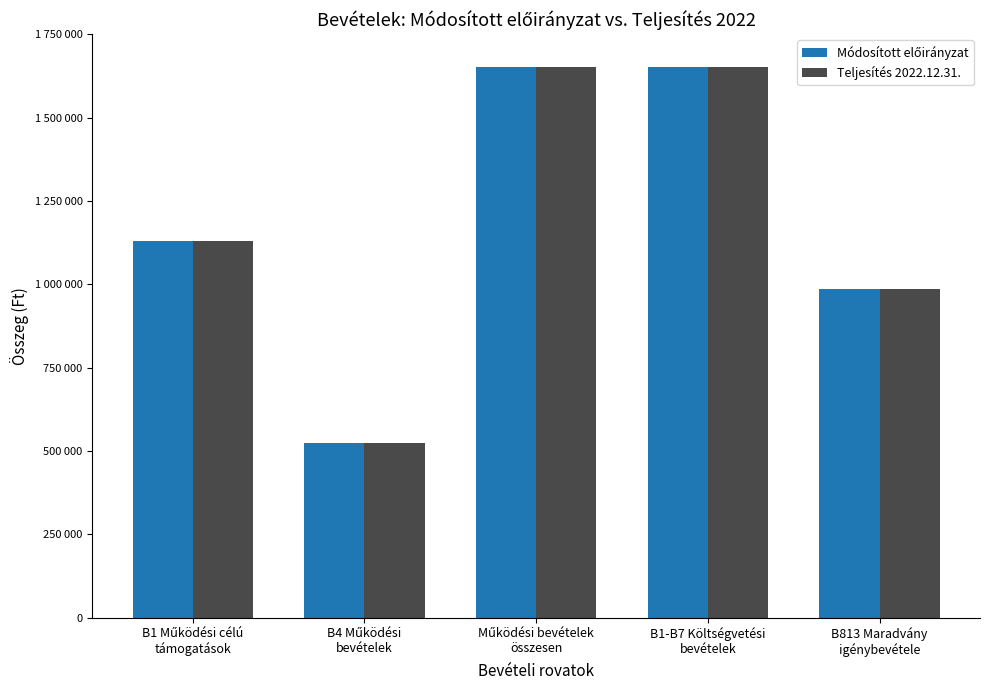

Does the chart contain any negative values?

No